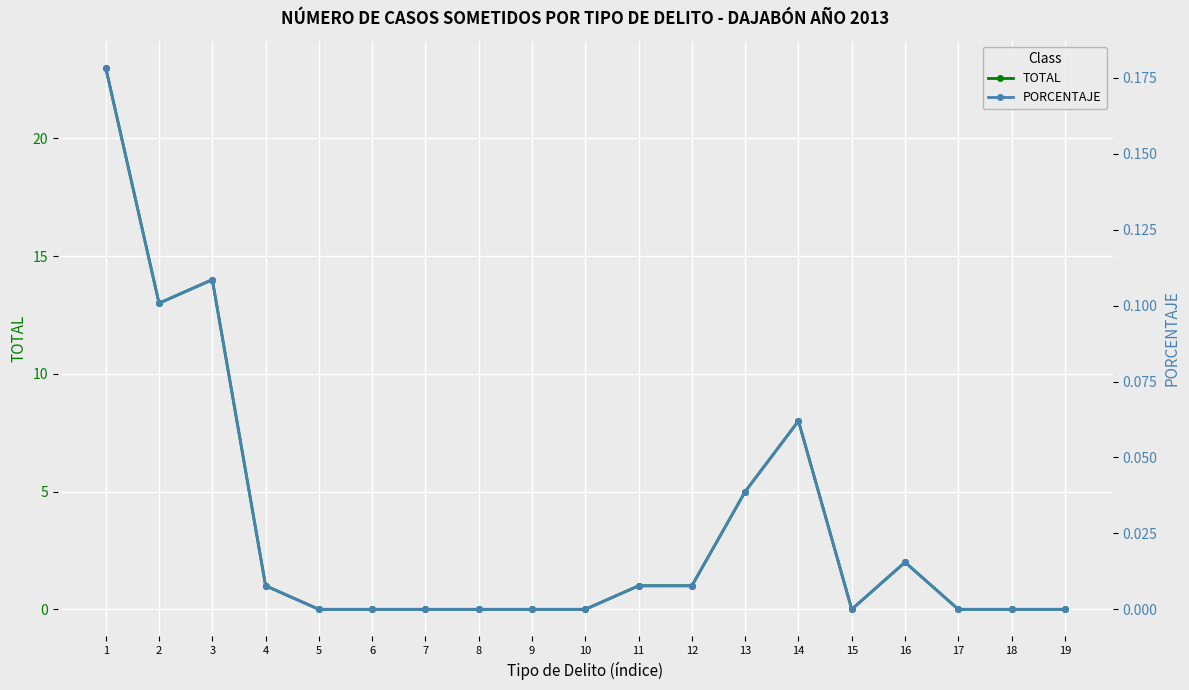

At which category does TOTAL reach its first local valley?

2